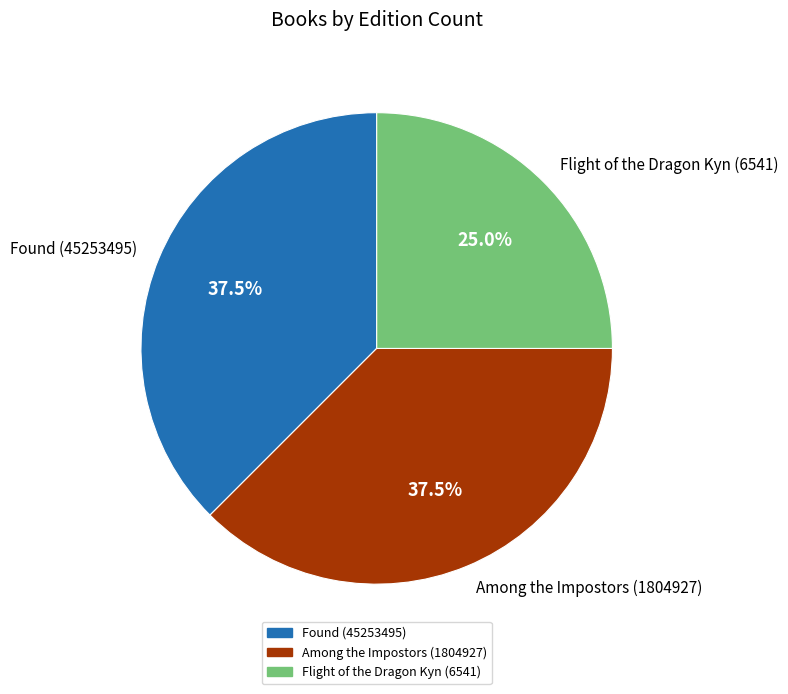

Approximately how many times larger is the value at Among the Impostors (1804927) compared to Flight of the Dragon Kyn (6541)?

1.5